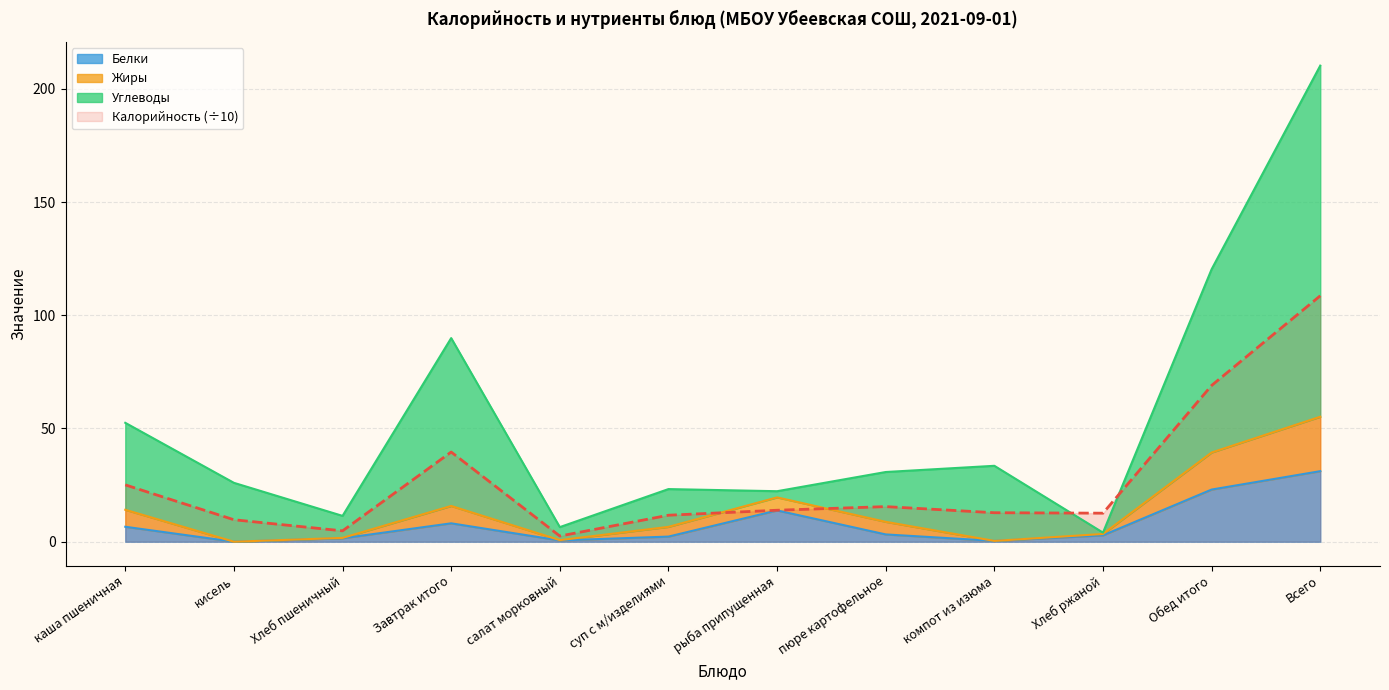

Where does the Жиры series first go above 8?

каша пшеничная